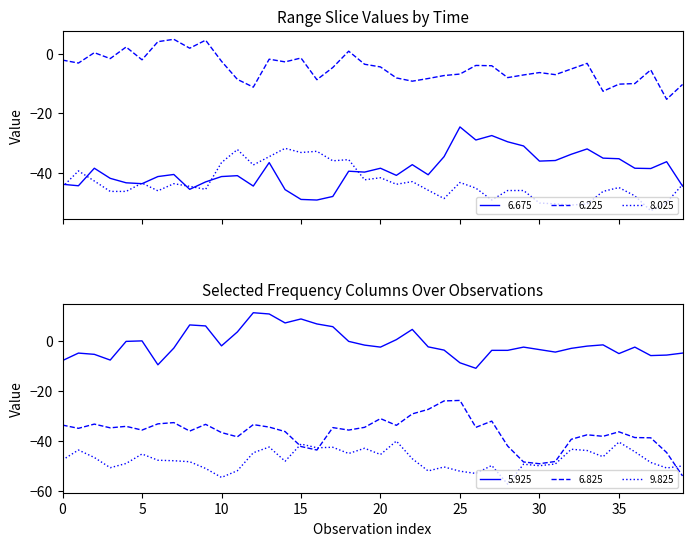

Reading right to left, list all the values displayed in this chart.

6.675: -44.5	-36.3	-38.6	-38.5	-35.3	-35.1	-32.0	-33.8	-35.9	-36.1	-31.0	-29.6	-27.5	-29.0	-24.6	-34.6	-40.7	-37.3	-40.9	-38.5	-39.8	-39.5	-48.0	-49.2	-49.0	-45.7	-36.6	-44.5	-41.0	-41.3	-43.1	-45.6	-40.6	-41.3	-43.7	-43.4	-41.9	-38.5	-44.4	-43.9
6.225: -10.3	-15.3	-5.4	-10.0	-10.2	-12.6	-3.2	-5.1	-7.0	-6.3	-7.1	-8.0	-4.0	-3.9	-6.8	-7.3	-8.3	-9.2	-8.1	-4.4	-3.5	0.9	-4.6	-8.7	-1.4	-2.7	-1.8	-11.2	-8.6	-2.5	4.6	1.9	4.9	4.1	-2.0	2.3	-1.6	0.4	-3.1	-2.1
8.025: -44.0	-50.0	-52.8	-47.8	-45.0	-46.3	-50.5	-50.9	-50.5	-50.2	-46.0	-46.0	-49.2	-45.2	-43.3	-48.7	-45.9	-43.0	-43.9	-41.7	-42.4	-35.6	-36.0	-32.8	-33.2	-31.8	-34.6	-37.4	-32.2	-36.6	-45.6	-44.6	-43.7	-46.1	-43.5	-46.3	-46.3	-42.8	-39.4	-44.8
5.925: -4.7	-5.5	-5.7	-2.3	-4.9	-1.4	-1.9	-2.8	-4.3	-3.3	-2.3	-3.6	-3.6	-10.8	-8.6	-3.5	-2.2	4.8	0.7	-2.3	-1.5	0.0	5.9	7.0	9.0	7.4	11.0	11.5	3.8	-1.8	6.2	6.6	-2.7	-9.4	0.2	-0.0	-7.5	-5.2	-4.7	-7.7
6.825: -54.0	-44.6	-38.7	-38.6	-36.3	-38.1	-37.5	-39.3	-48.2	-49.1	-48.4	-42.0	-32.0	-34.5	-23.7	-23.9	-27.3	-29.1	-33.7	-31.0	-34.5	-35.6	-34.6	-43.6	-42.2	-36.2	-34.4	-33.4	-38.3	-36.6	-33.3	-36.0	-32.6	-33.1	-35.6	-34.1	-34.7	-33.2	-34.9	-33.6
9.825: -50.0	-50.8	-48.6	-44.3	-40.4	-46.3	-43.8	-43.3	-49.2	-49.9	-49.3	-57.3	-49.8	-53.0	-52.1	-50.4	-52.0	-47.1	-40.0	-45.4	-42.9	-45.0	-42.5	-42.7	-41.2	-48.1	-42.4	-44.7	-51.9	-54.6	-51.0	-48.3	-47.9	-47.7	-45.2	-49.0	-50.7	-46.6	-43.6	-47.6